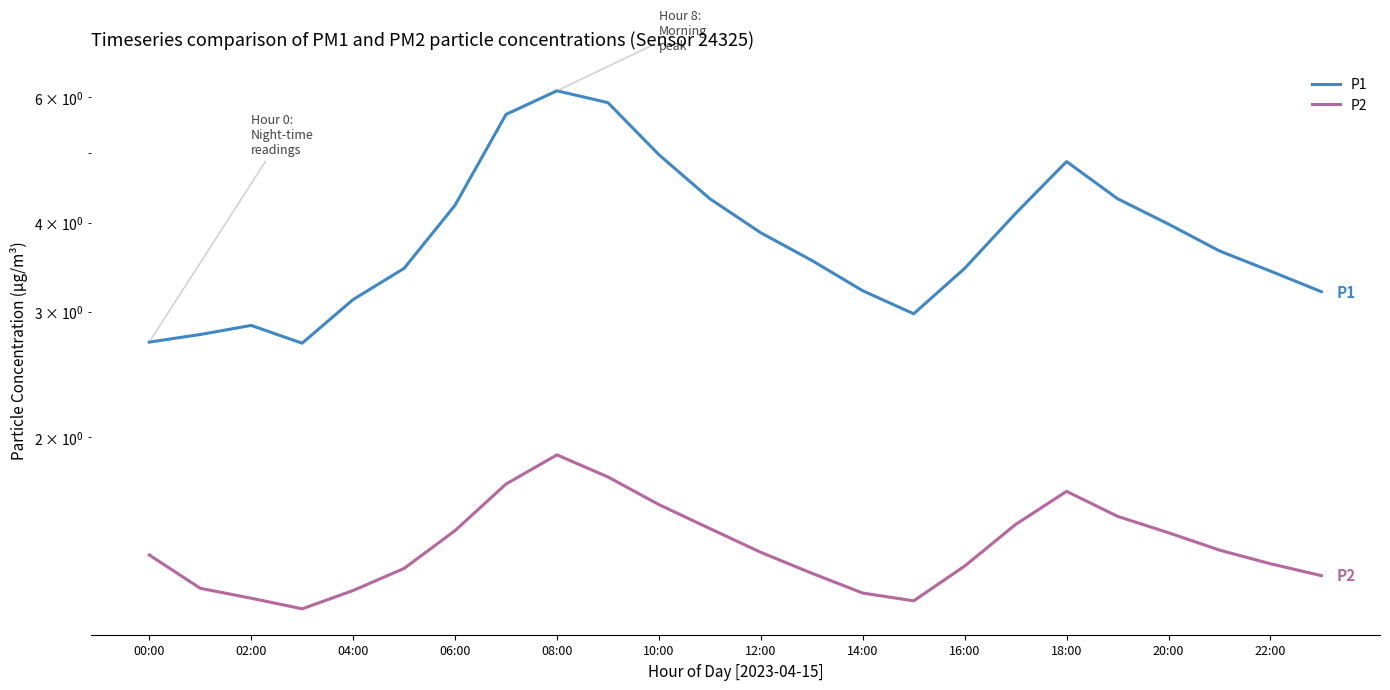

Is the value of P2 at 15 greater than the value of P1 at 04:00?

No